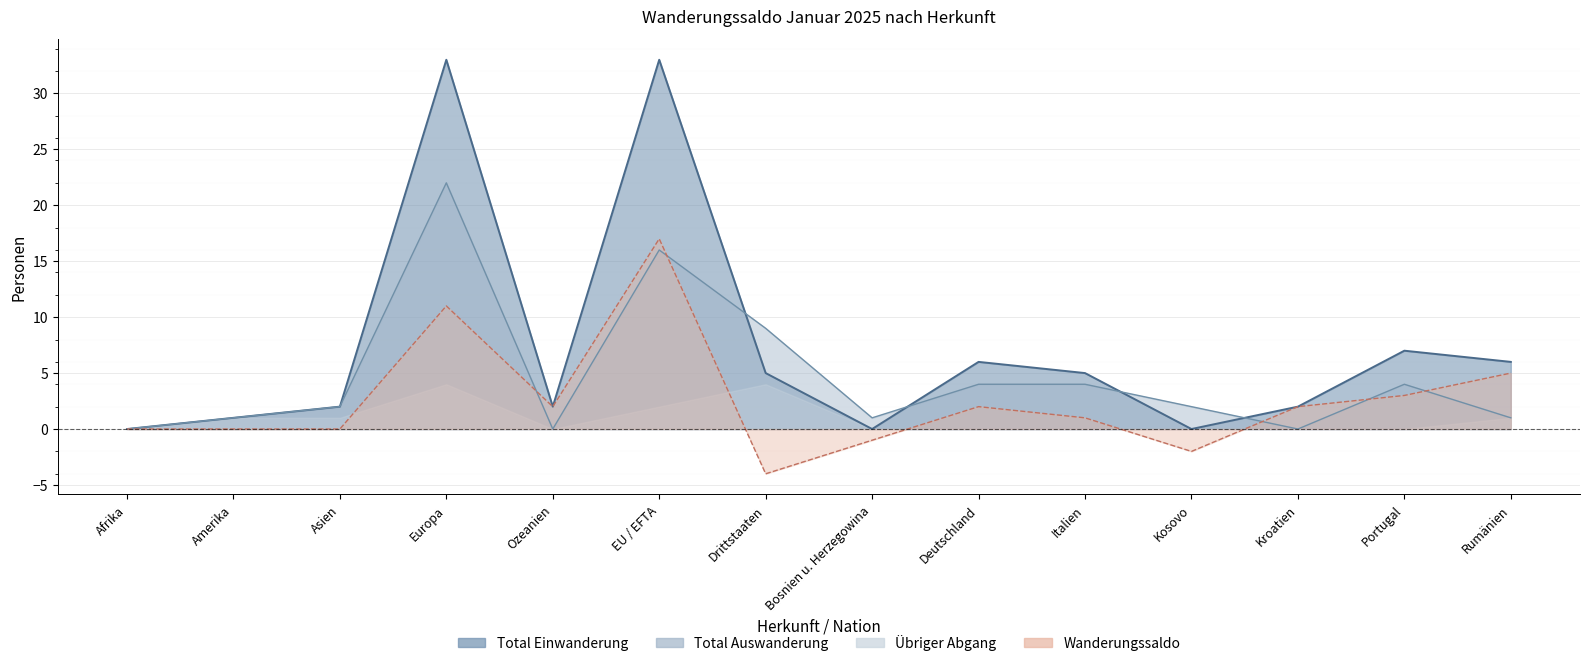

At which label does Total Einwanderung reach its minimum?

Afrika